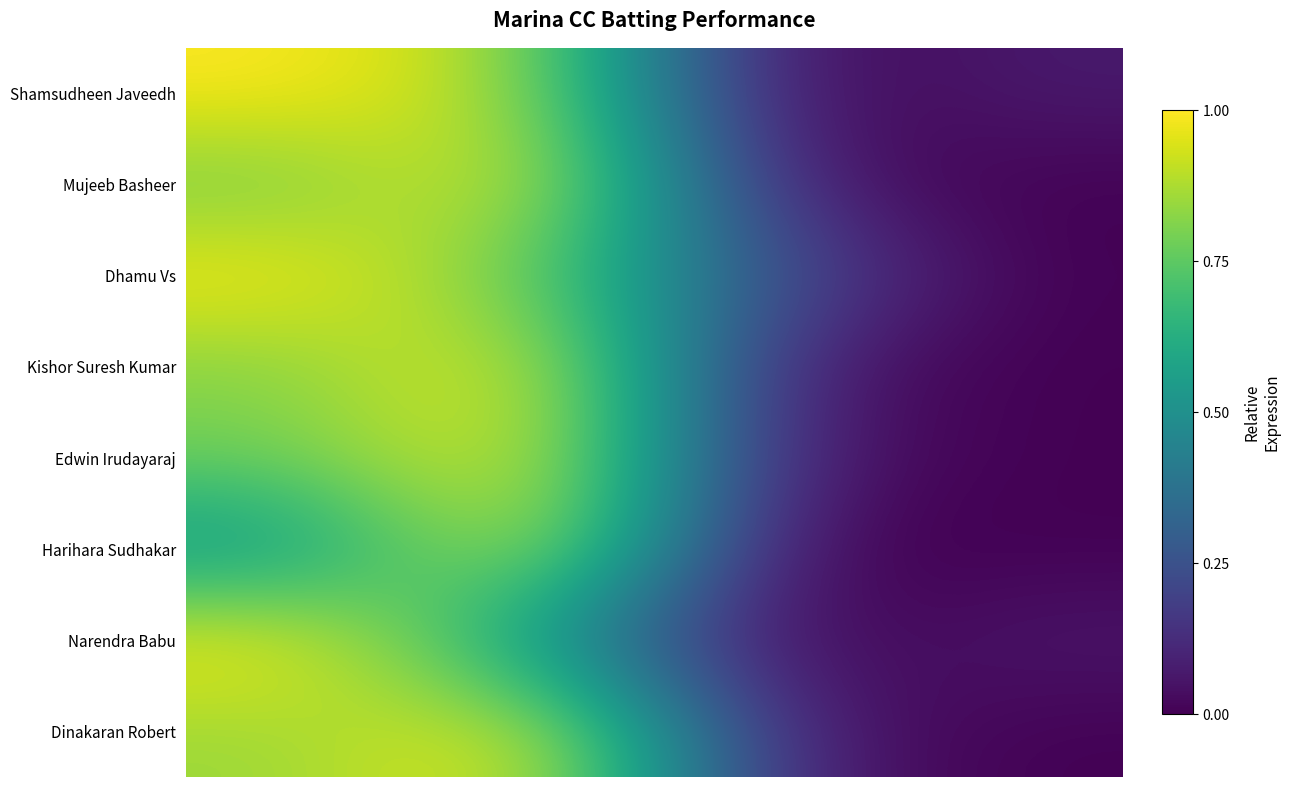

Which series has the largest total across all categories?

Dhamu Vs